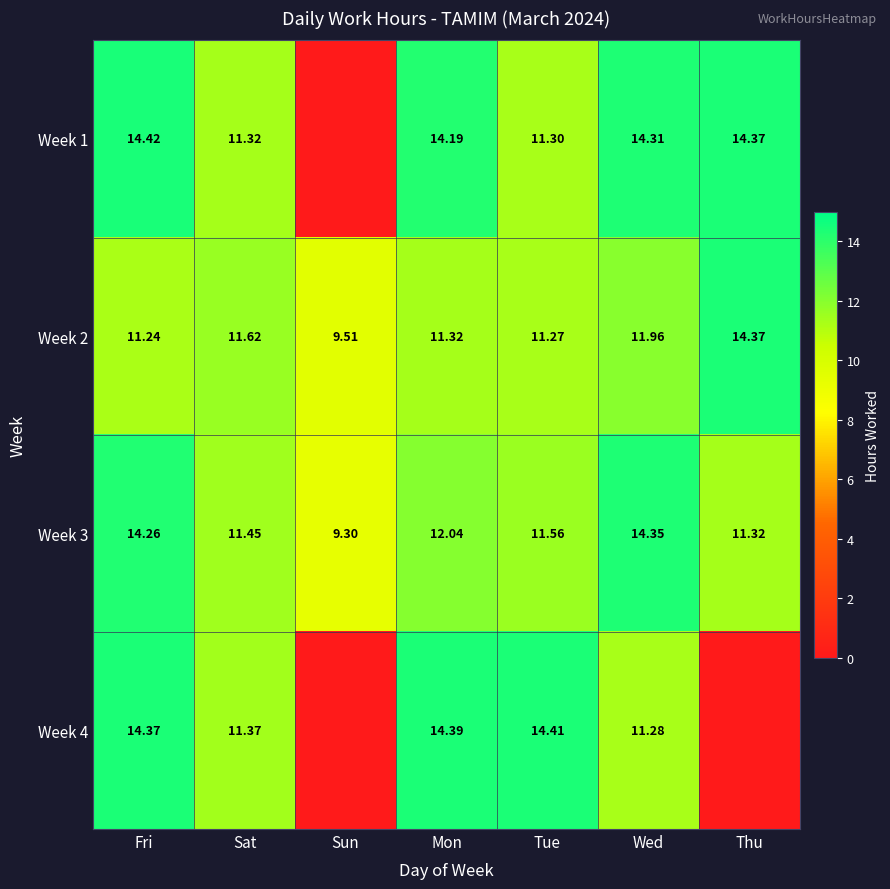

Where does the Week 3 series first go above 11?

Fri